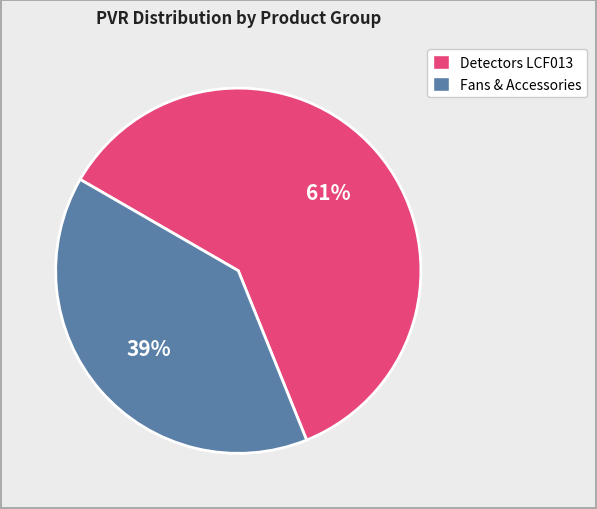

Does any single category account for the majority?

Yes